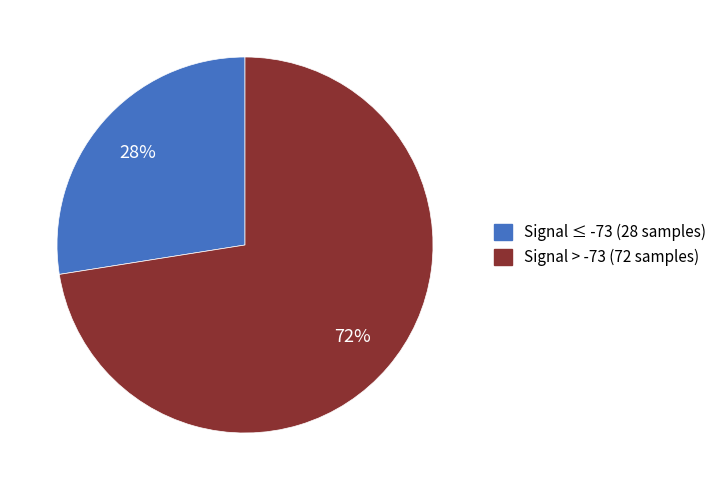

Is there any slice that represents more than half of the pie?

Yes